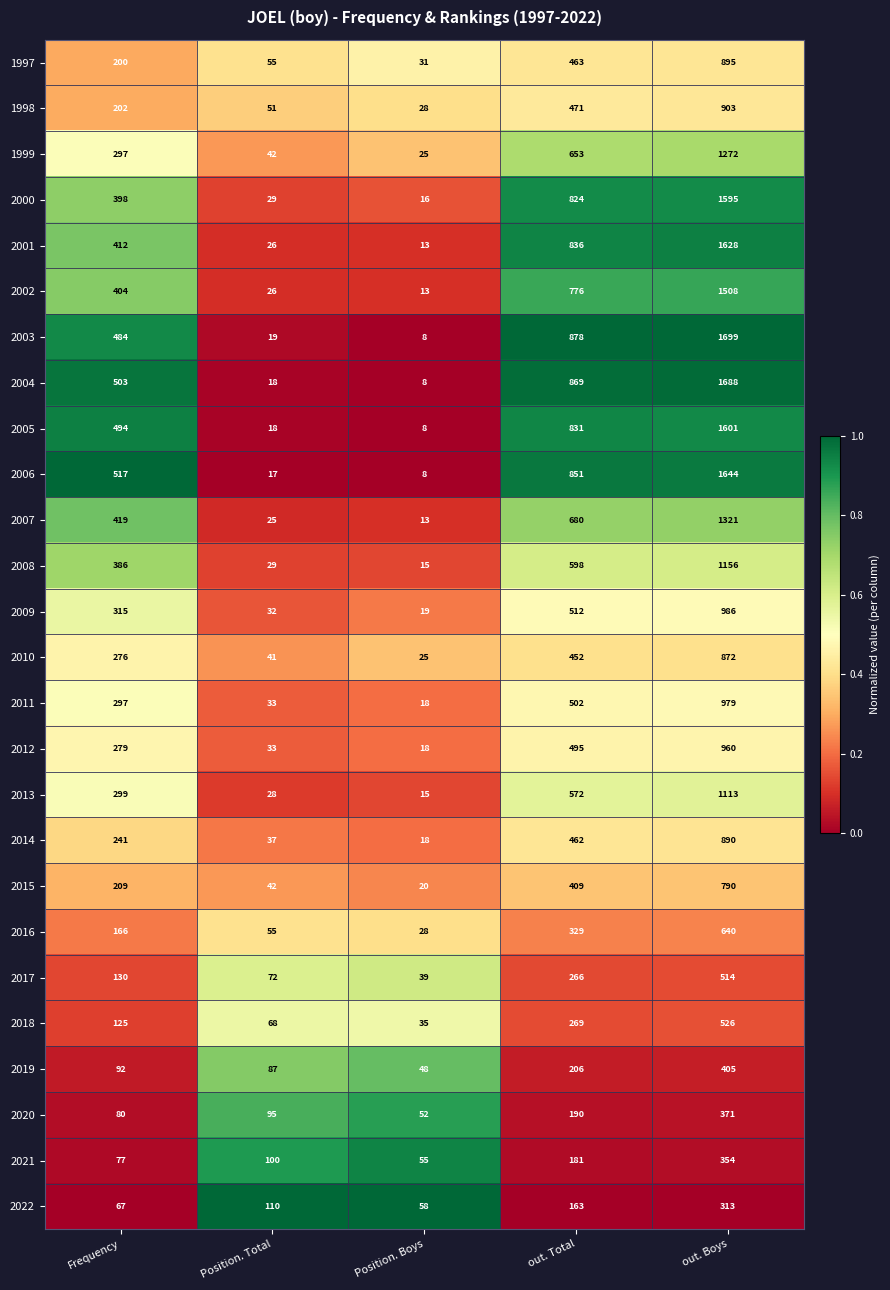

What is the difference between the maximum and second lowest values in the 1999 series?

1230